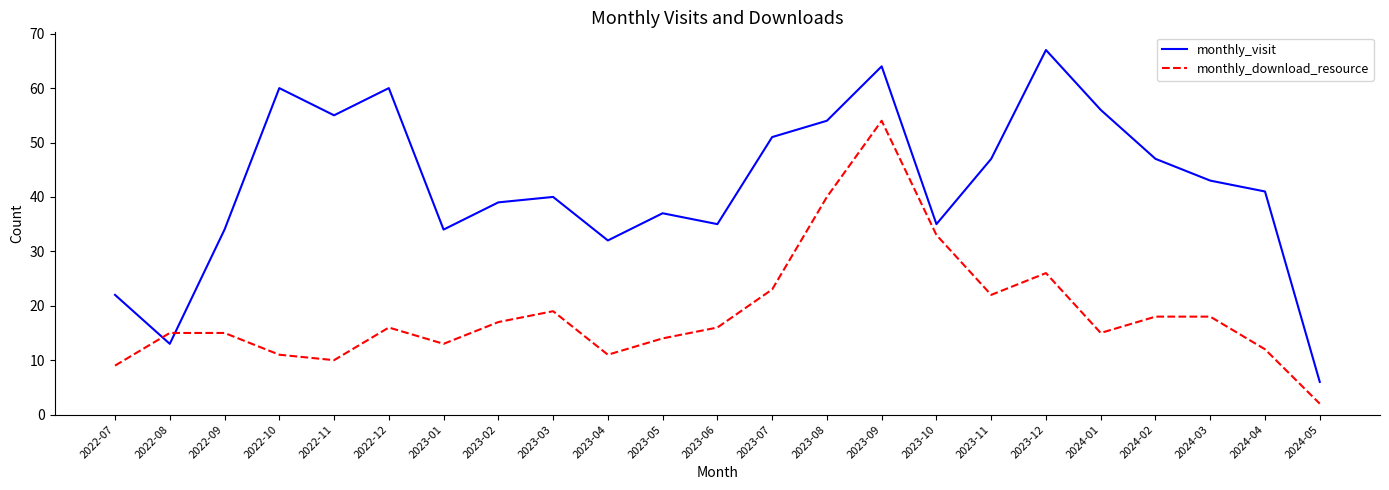

What position from the right is 2024-02?

4